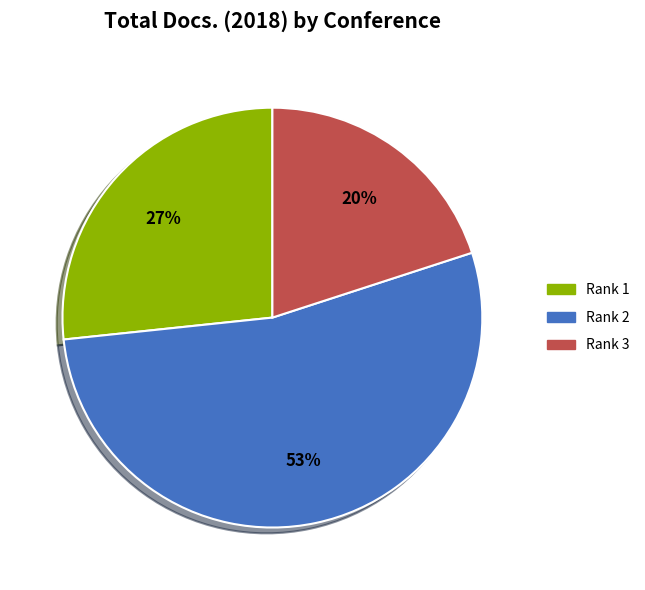

Count the number of slices in the pie.

3